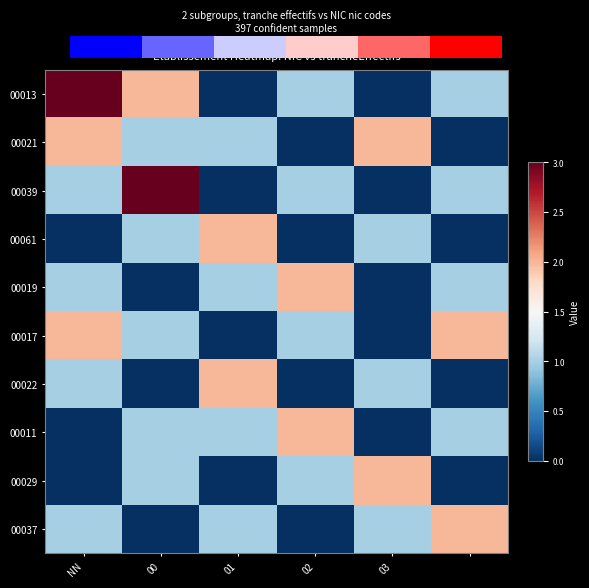

At which category is the sum across all series the highest?

NN